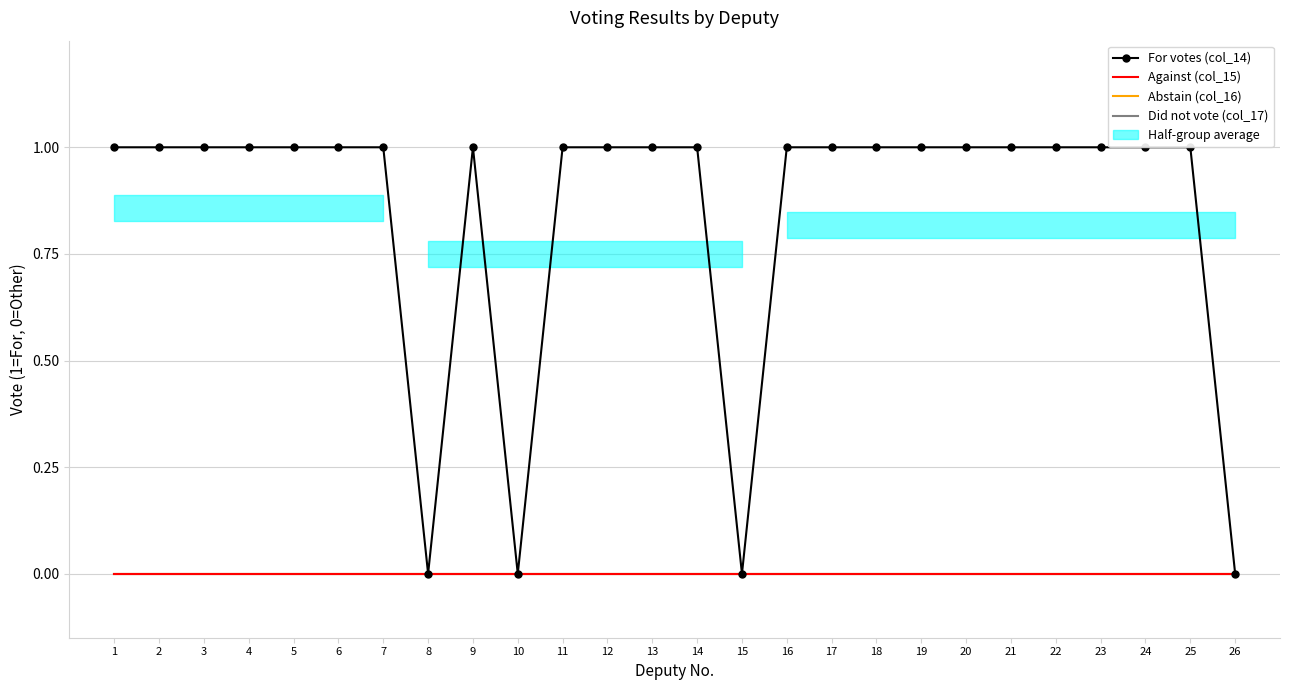

True or false: For votes (col_14) and Abstain (col_16) cross at least once.

False